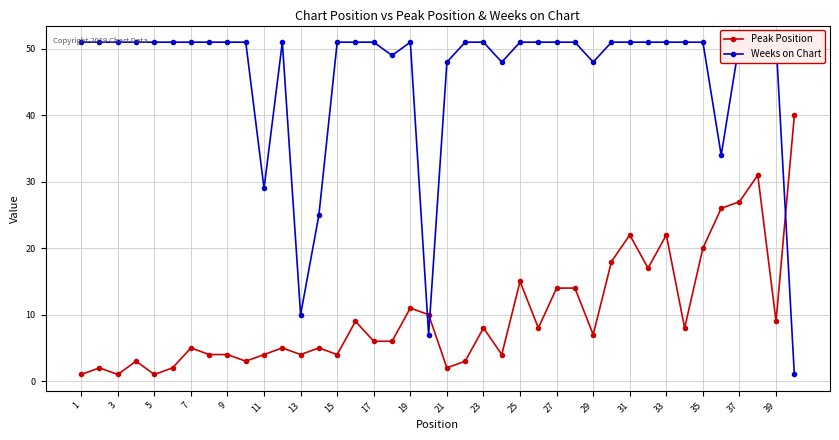

True or false: Peak Position has more than 1 points higher than both neighbors.

True